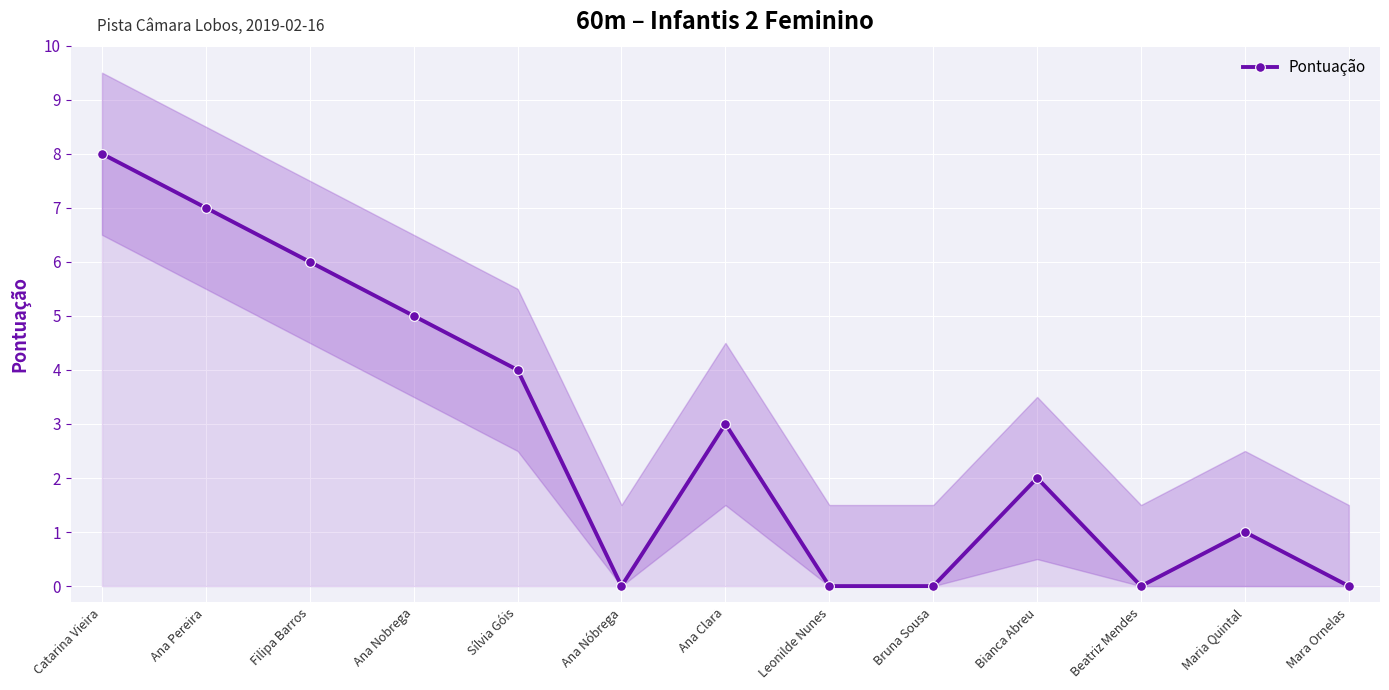

True or false: the data has more than 2 interior local peaks.

True